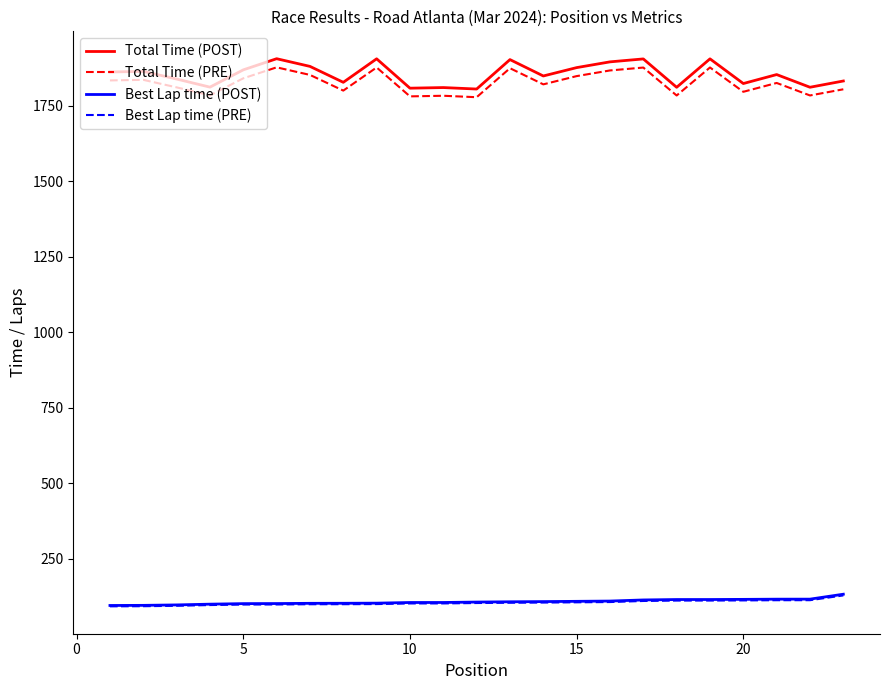

What is the average value of the Total Time (PRE) series?

1827.1